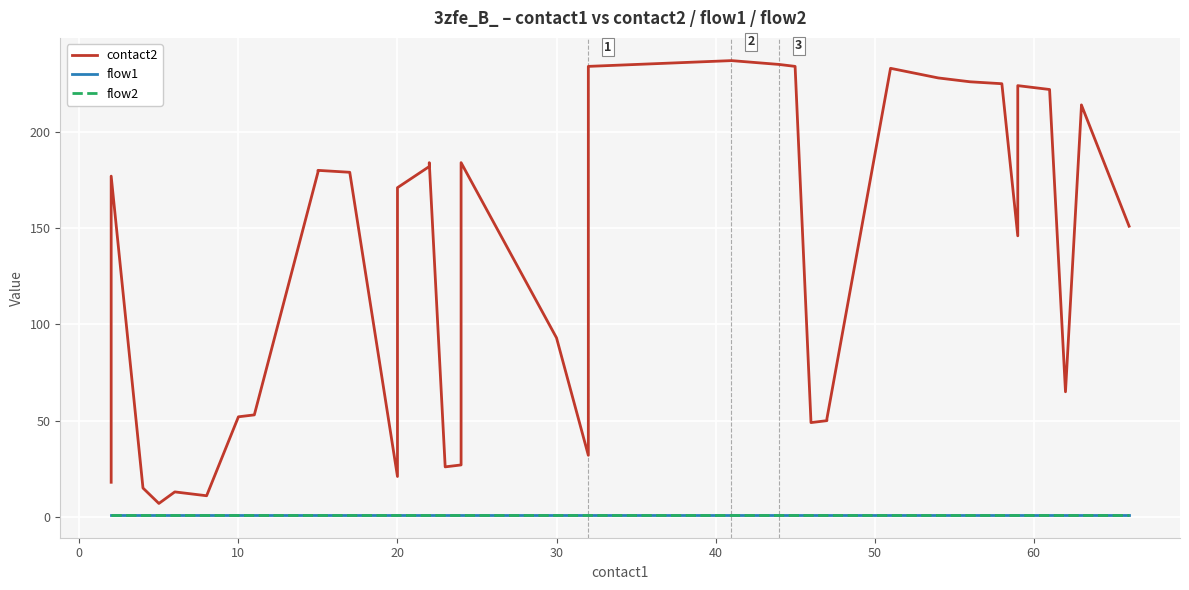

True or false: contact2 and flow2 intersect in this chart.

False